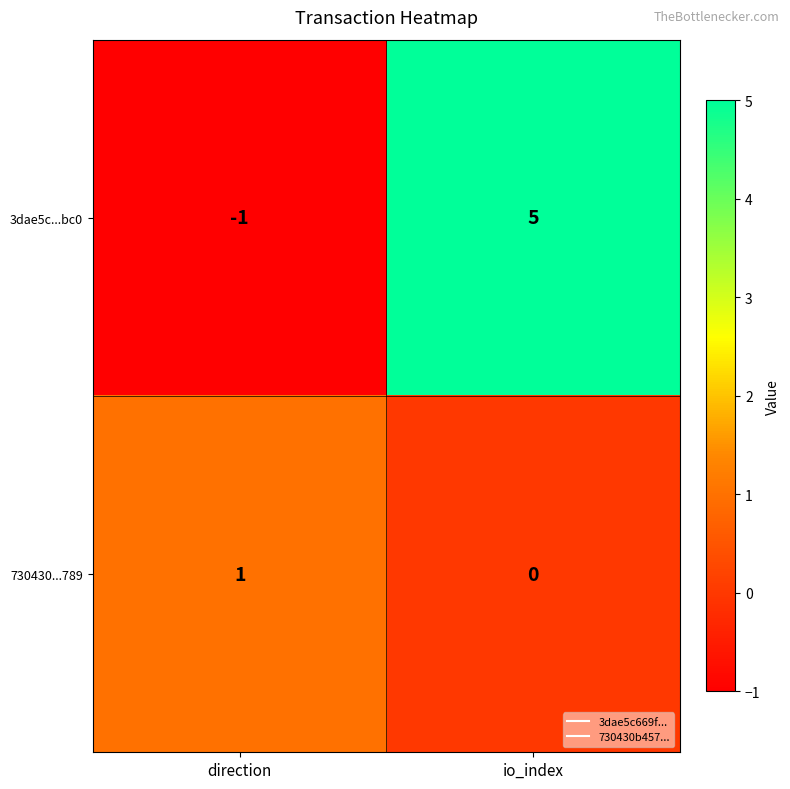

Which series has the largest total across all categories?

3dae5c...bc0